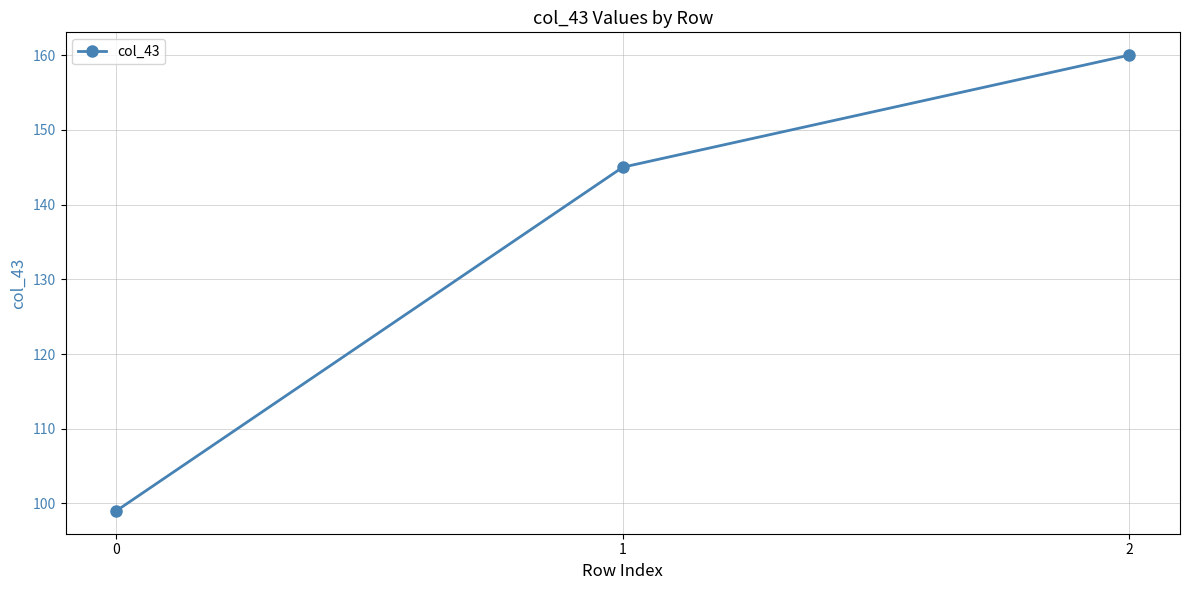

What is the sum of the values at 1 and 2?

305